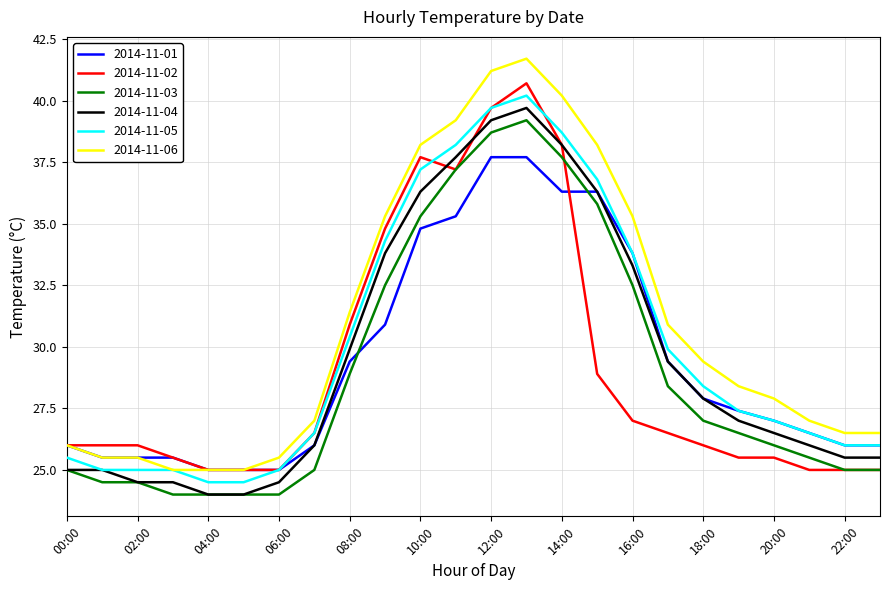

What is the difference between the second highest and minimum values in the 2014-11-05 series?

15.2